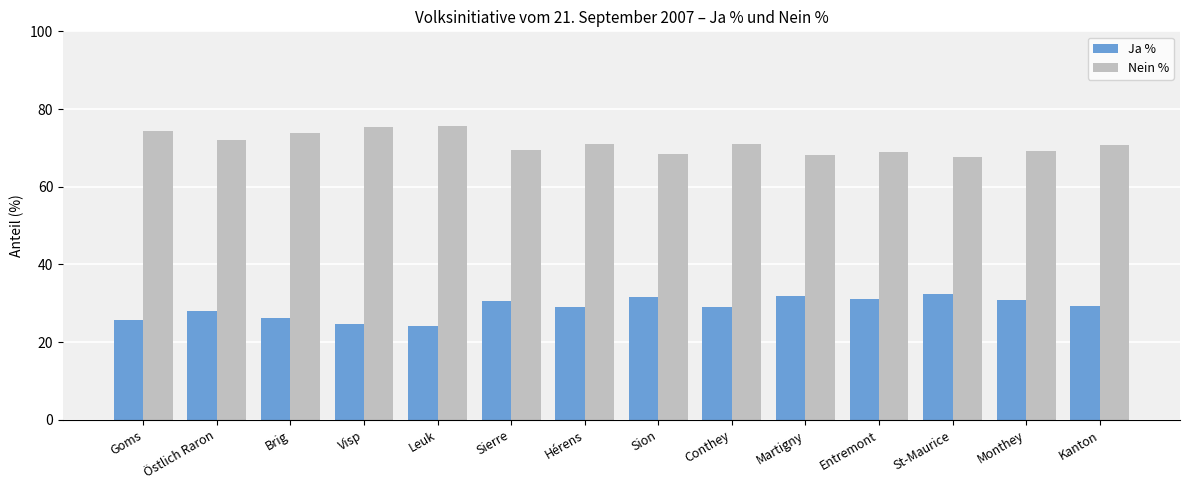

Are the bars grouped side by side (vs. stacked)?

Yes